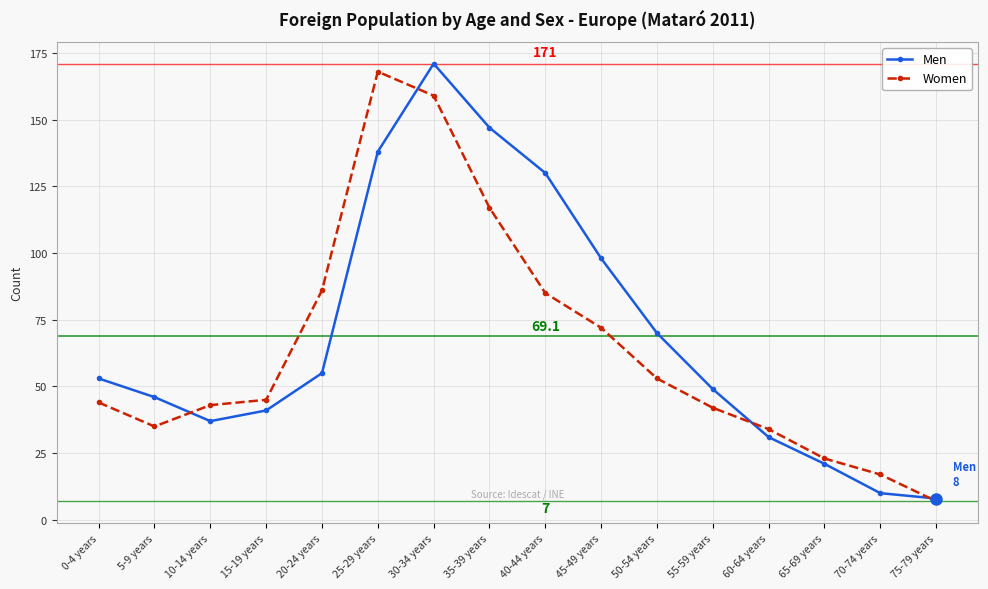

At 35-39 years, list the series in order from smallest to largest.

Women, Men